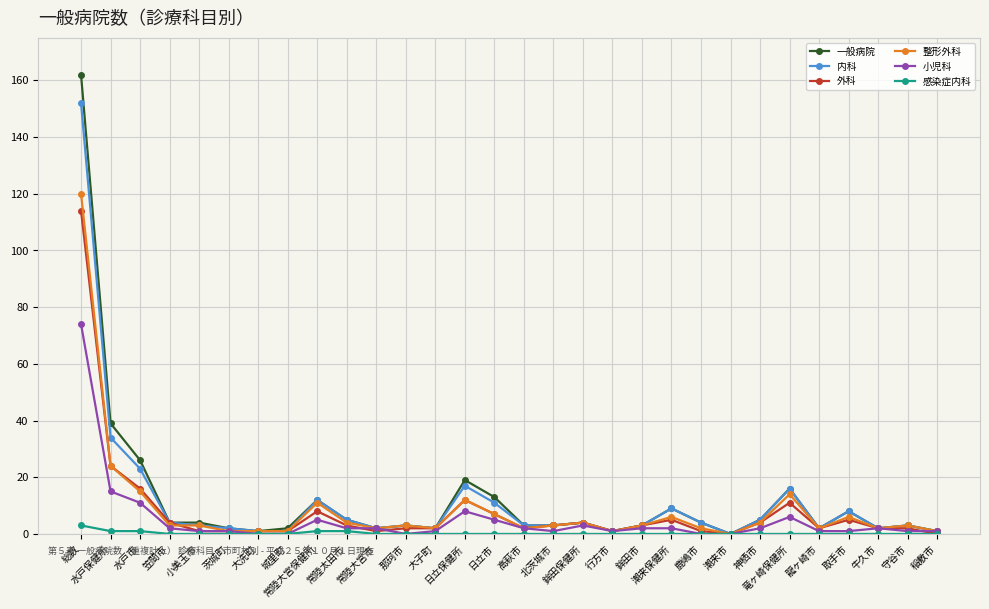

What are all the series names shown in the legend?

一般病院, 内科, 外科, 整形外科, 小児科, 感染症内科